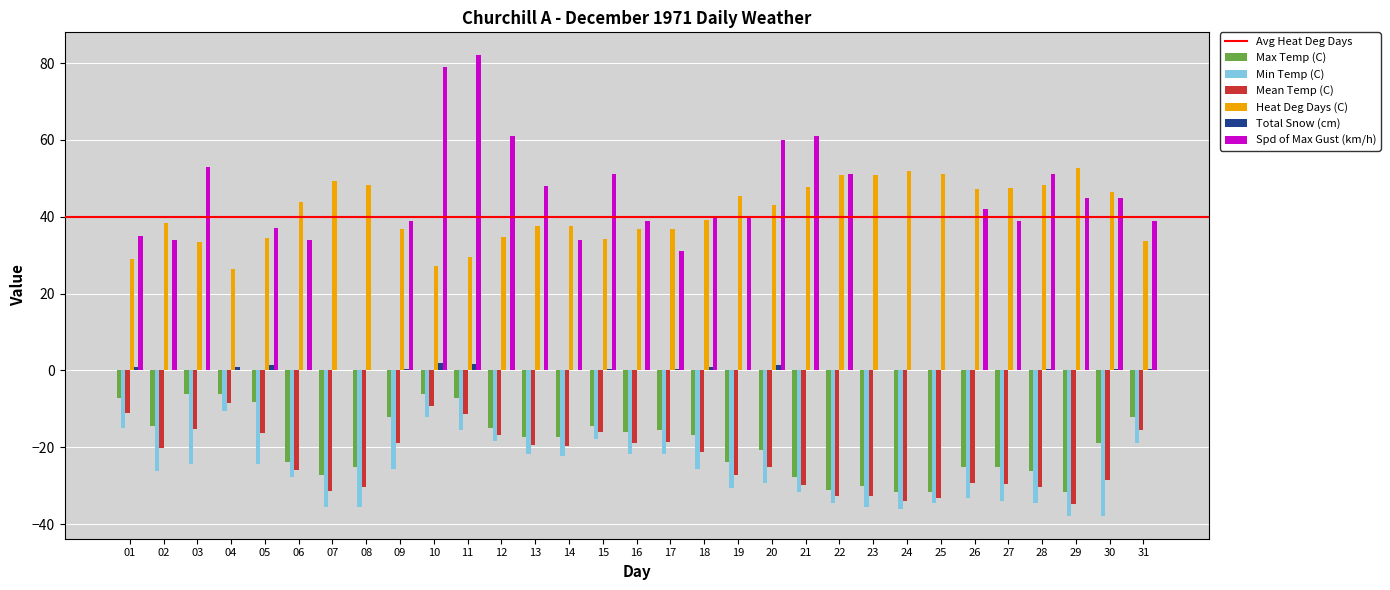

What is the sum of all Heat Deg Days (C) values?

1269.9